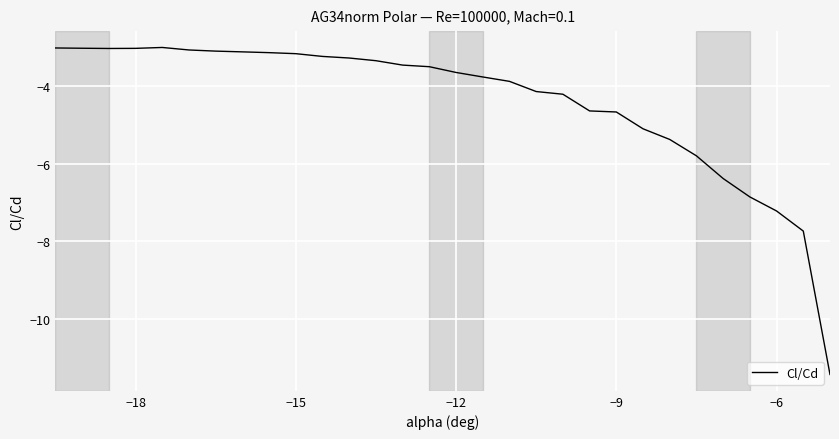

What is the maximum value shown in the chart?

-3.0